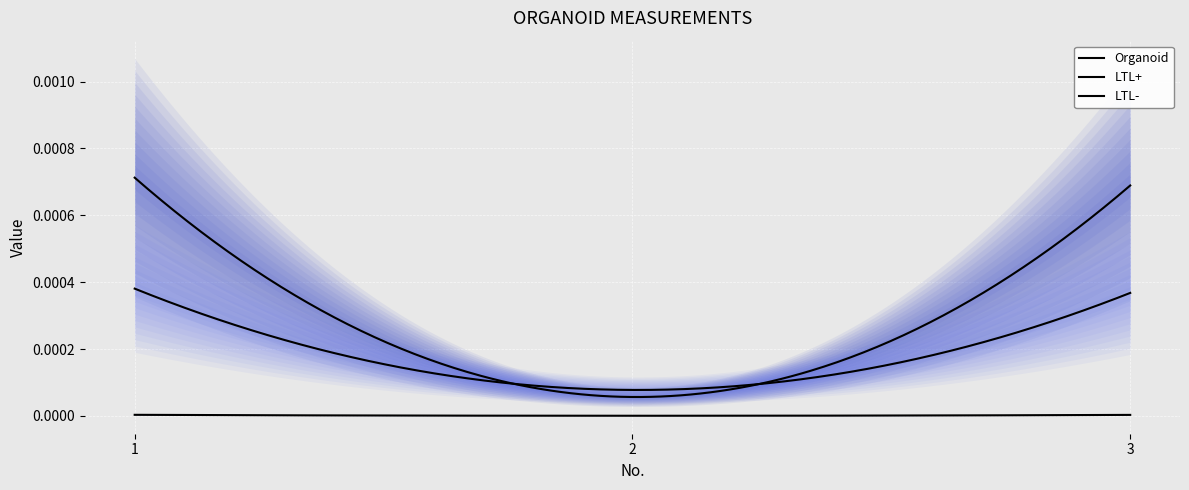

Between 1 and 3, which is larger?

1